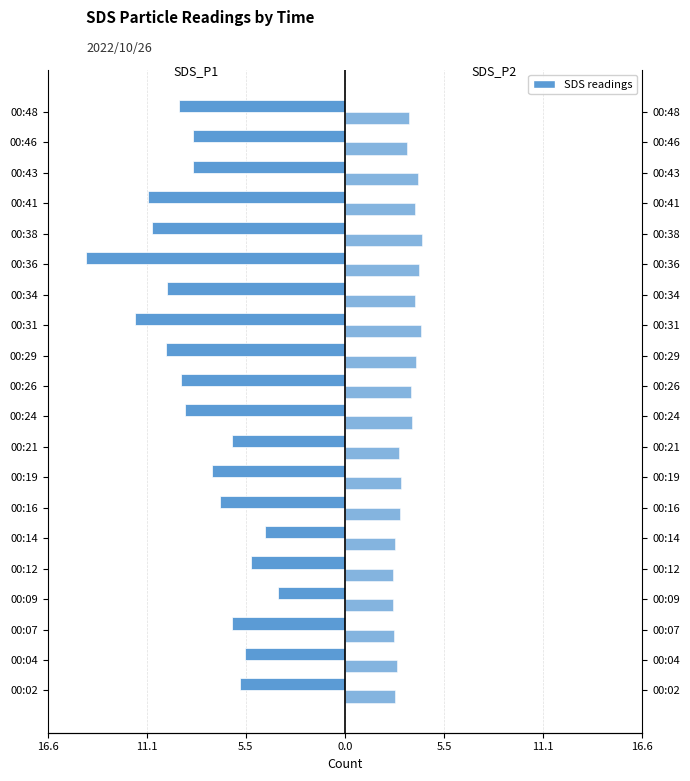

The SDS_P1 series shows -16.6 at 00:41. True or false?

False